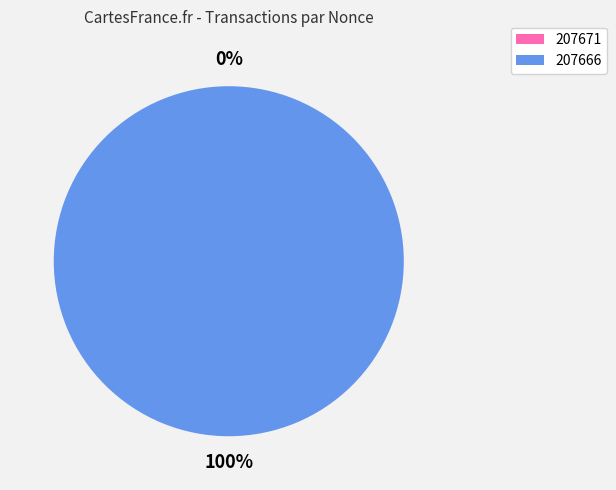

Which slice is the smallest?

207671